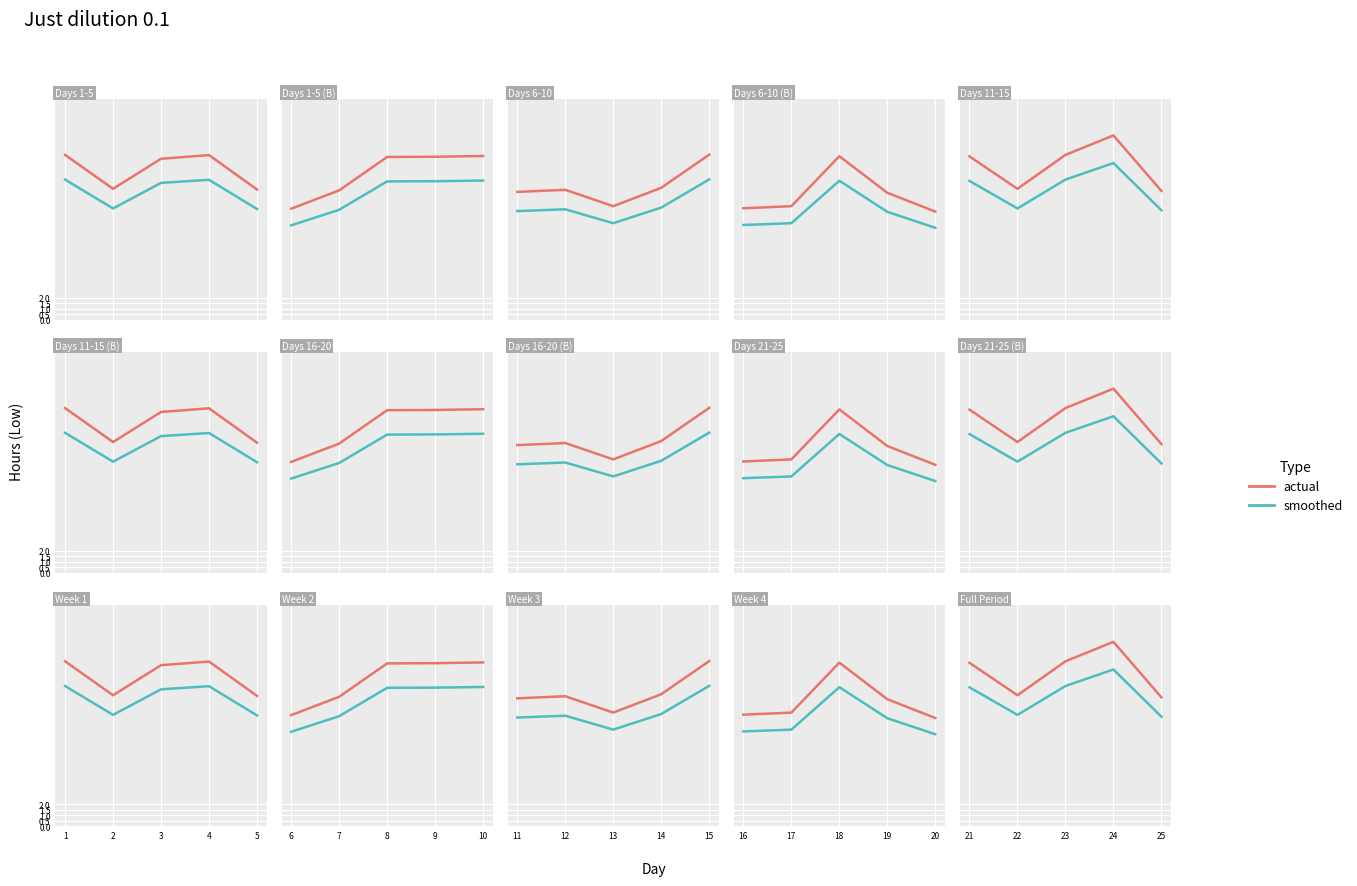

Rank the series at 2 from lowest to highest value.

smoothed, actual